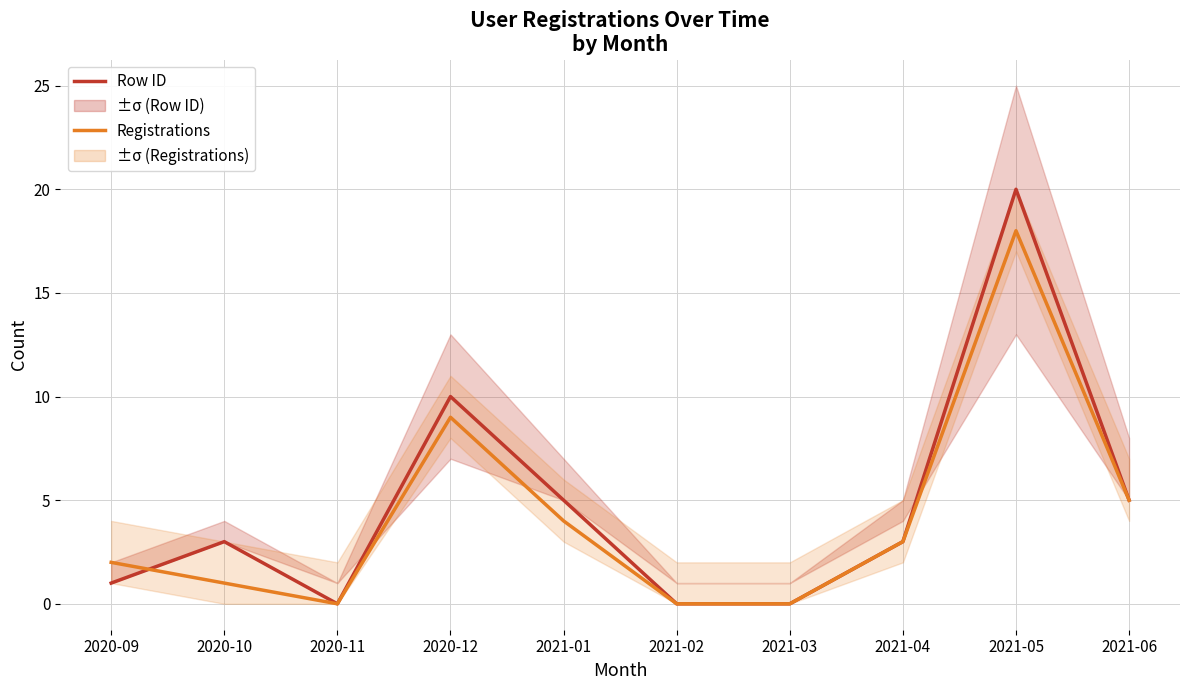

How many values in Row ID are above zero?

7